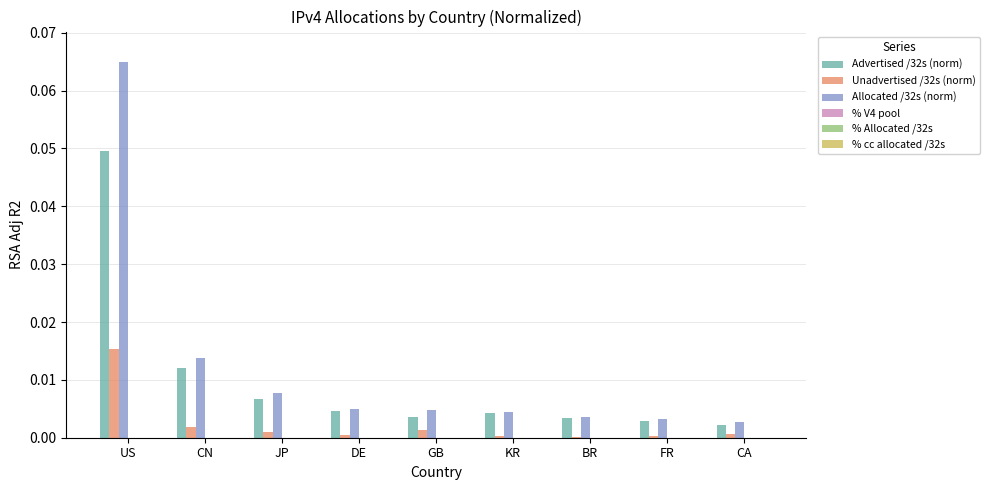

Which category has the highest value across all series?

US